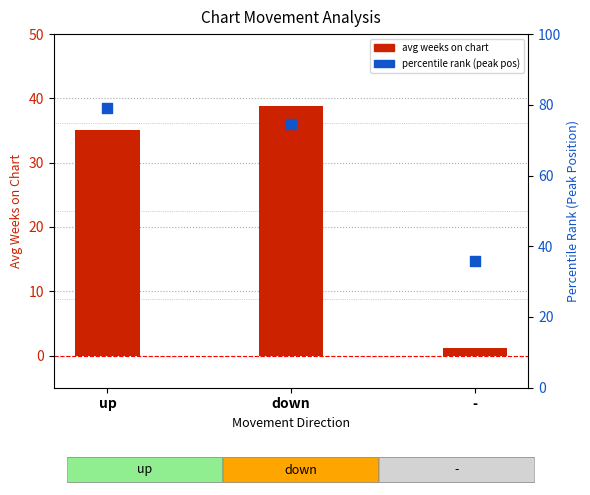

At how many categories does at least one series exceed 66?

2